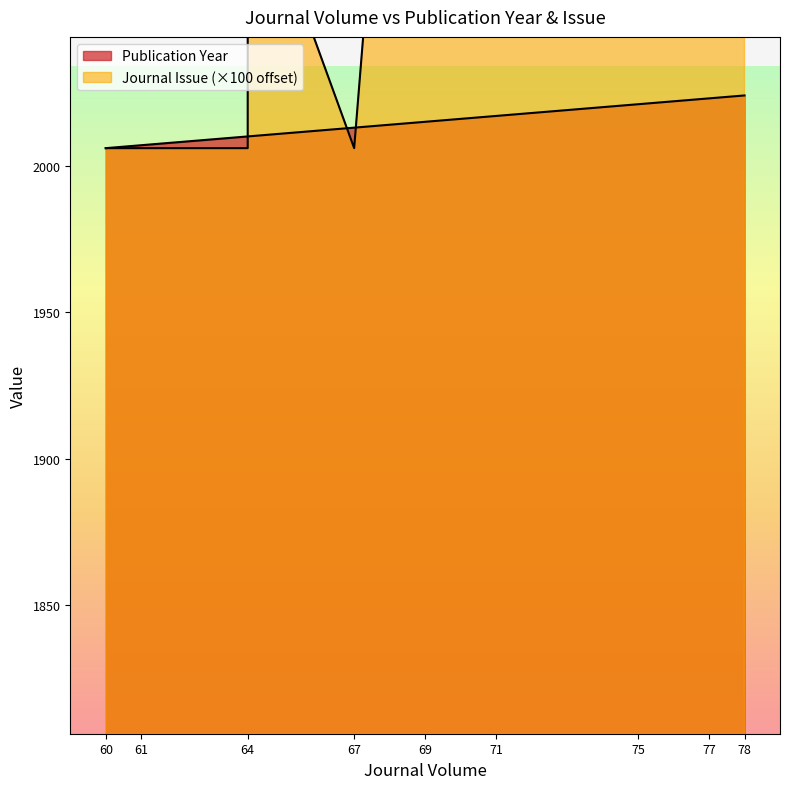

Is it true that Publication Year equals 3208 at 77?

False